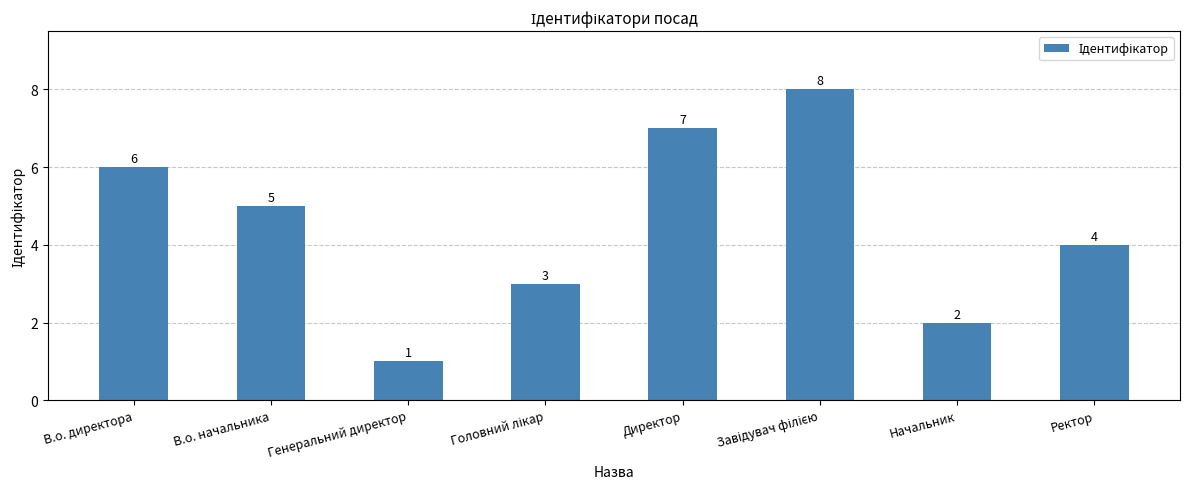

What is the difference between the maximum and second lowest values?

6